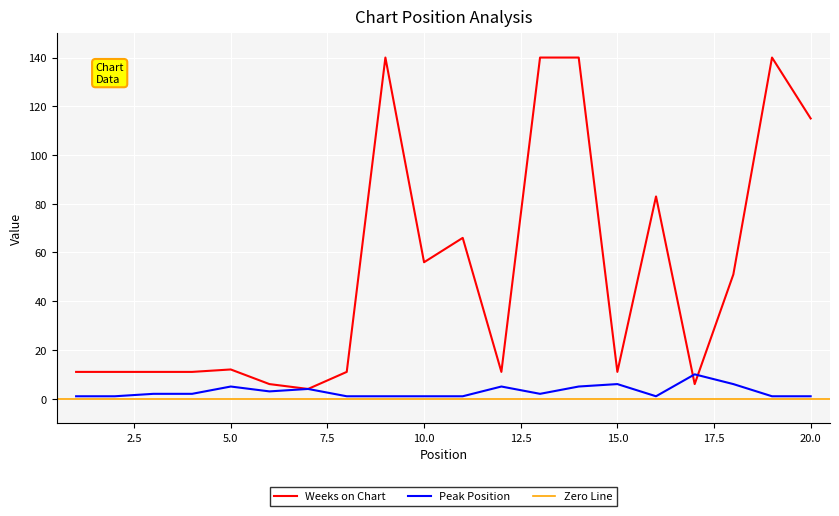

How many data points in Peak Position are less than 2?

9